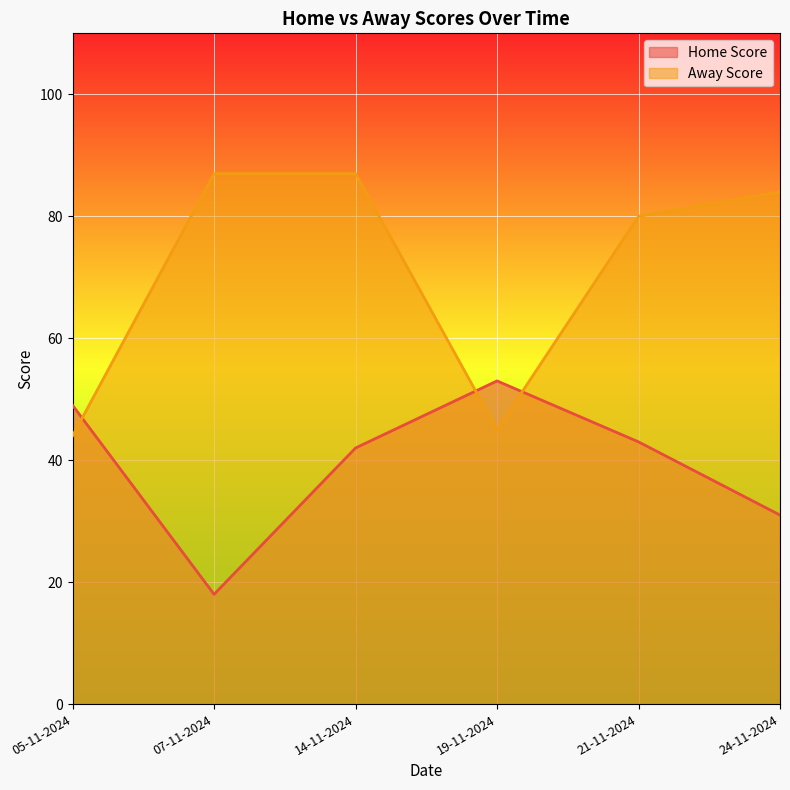

List the labels in order of Away Score value, largest first.

07-11-2024, 14-11-2024, 24-11-2024, 21-11-2024, 19-11-2024, 05-11-2024